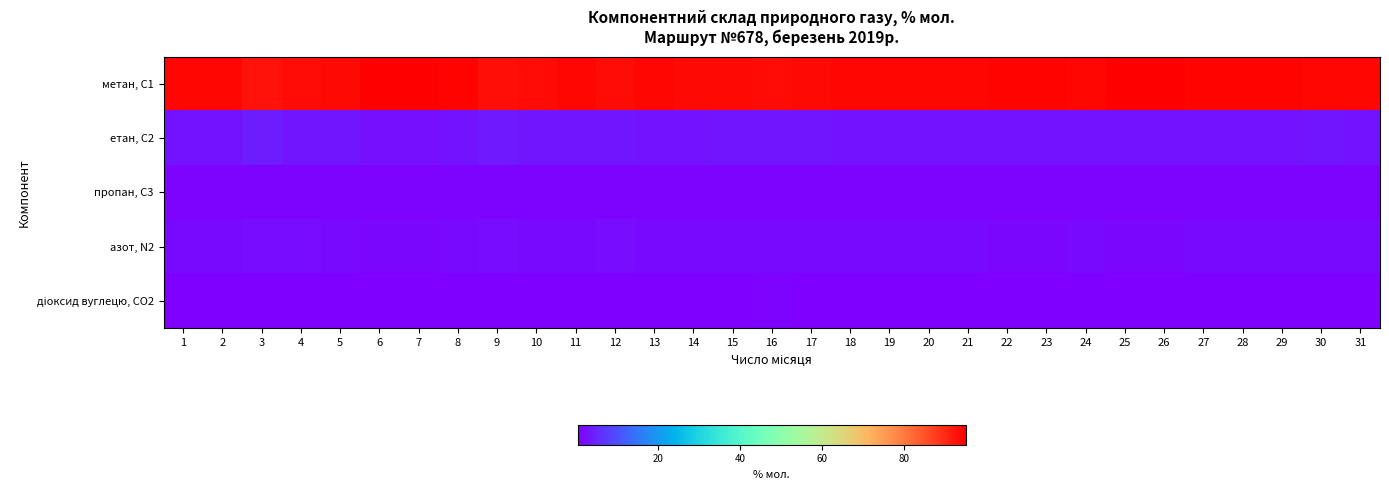

What is the spread (max minus min) of values at 21?

93.9